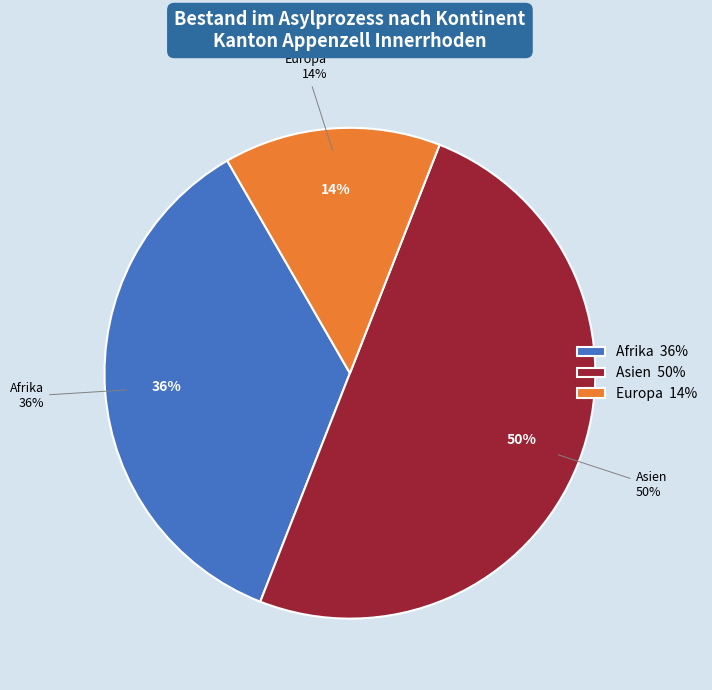

The Afrika slice represents 30% of the pie. True or false?

False